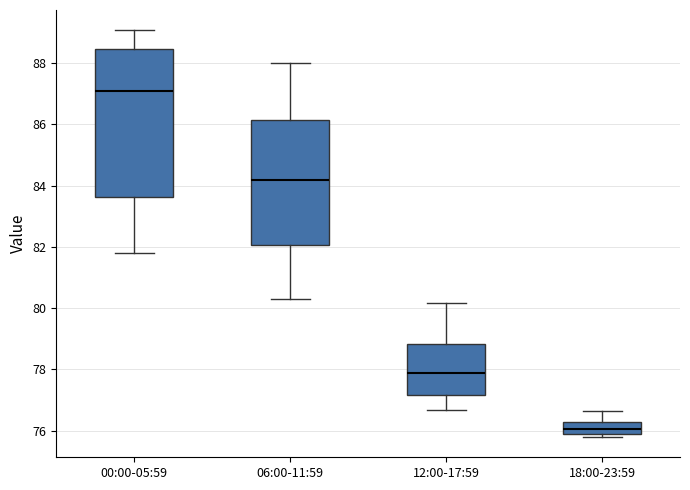

Where is the upper edge of the box for 00:00-05:59 on the y-axis? The values are not printed on the chart, so give them approximately, as read against the axis.

88.4